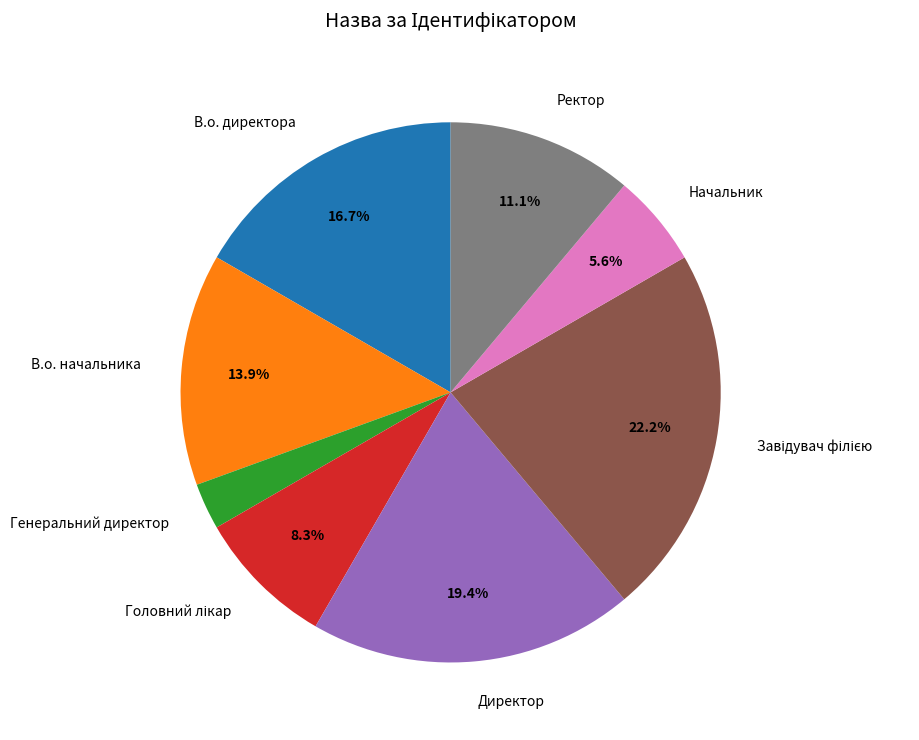

Approximately how many times larger is the value at В.о. начальника compared to Директор?

0.7